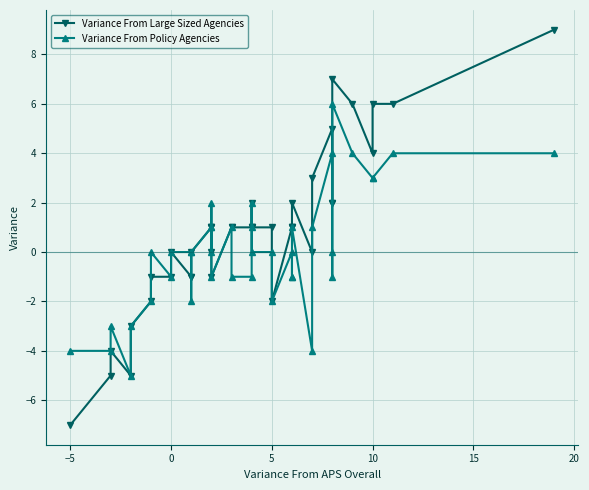

How many times do Variance From Policy Agencies and Variance From Large Sized Agencies cross each other?

1